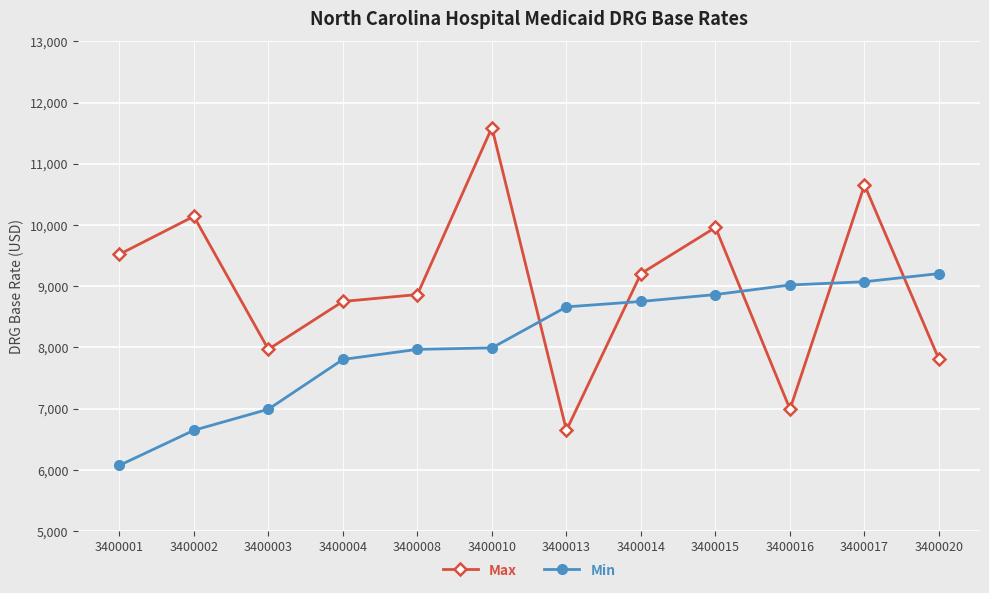

At which label does Min first exceed 8663?

3400013